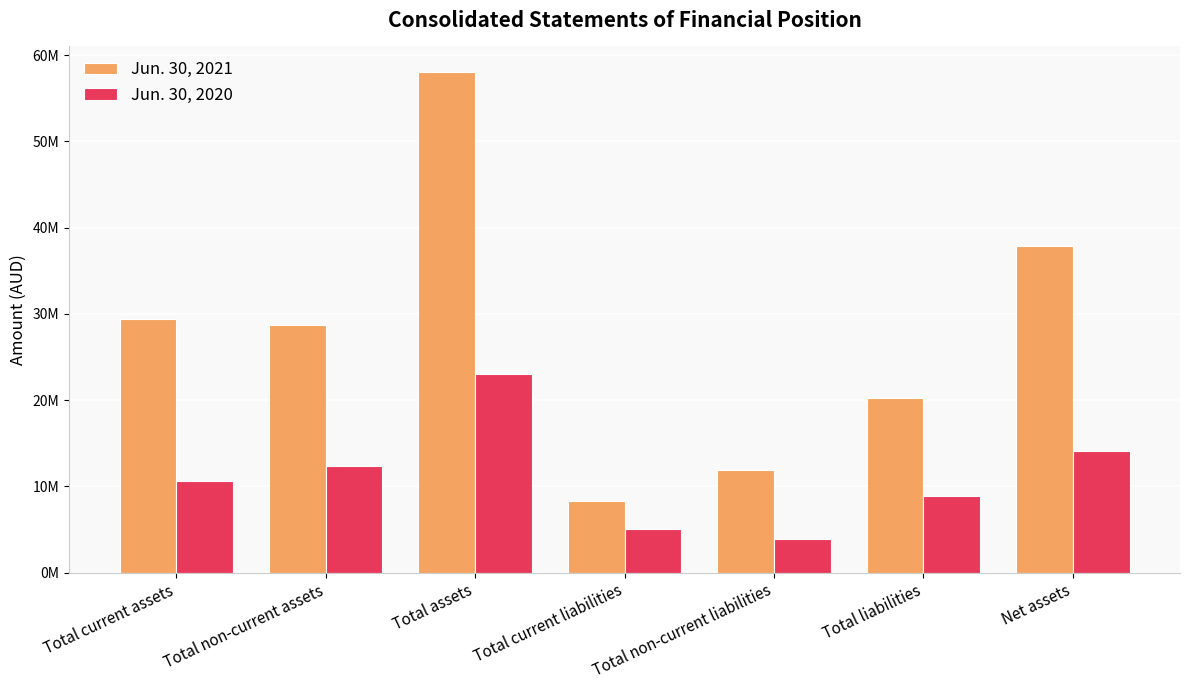

What is the difference between the Jun. 30, 2021 values at Total liabilities and Net assets?

17614000